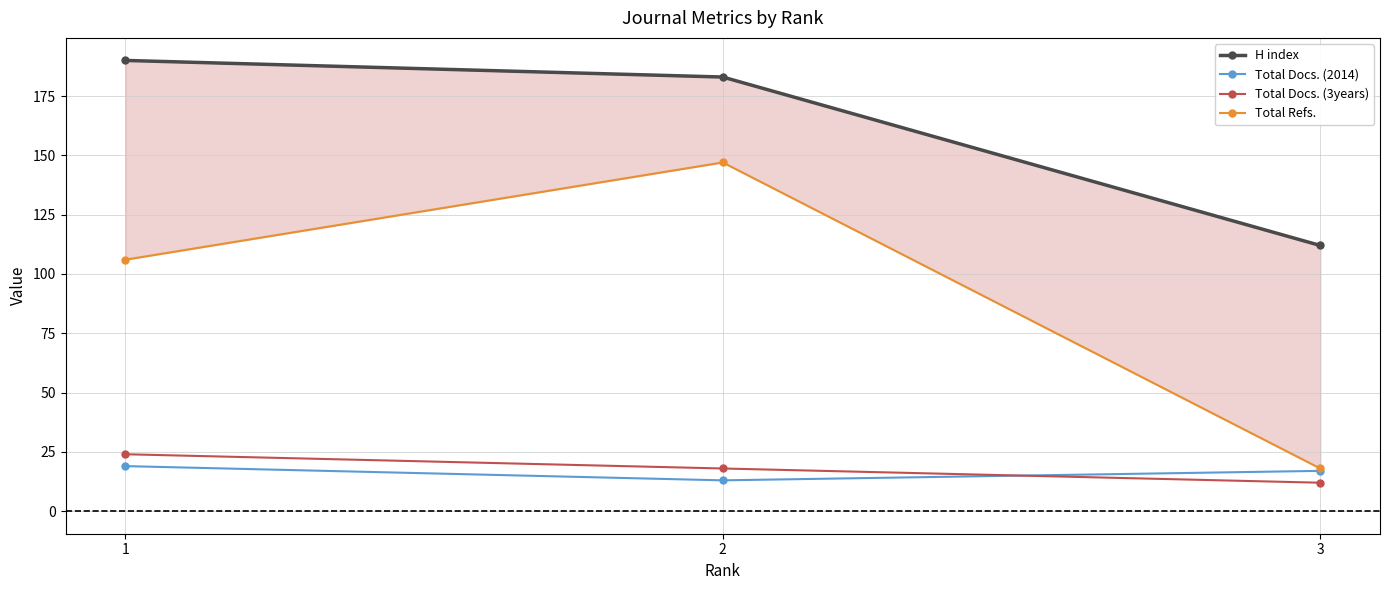

Reading left to right, list all the values displayed in this chart.

H index: 190	183	112
Total Docs. (2014): 19	13	17
Total Docs. (3years): 24	18	12
Total Refs.: 106	147	18